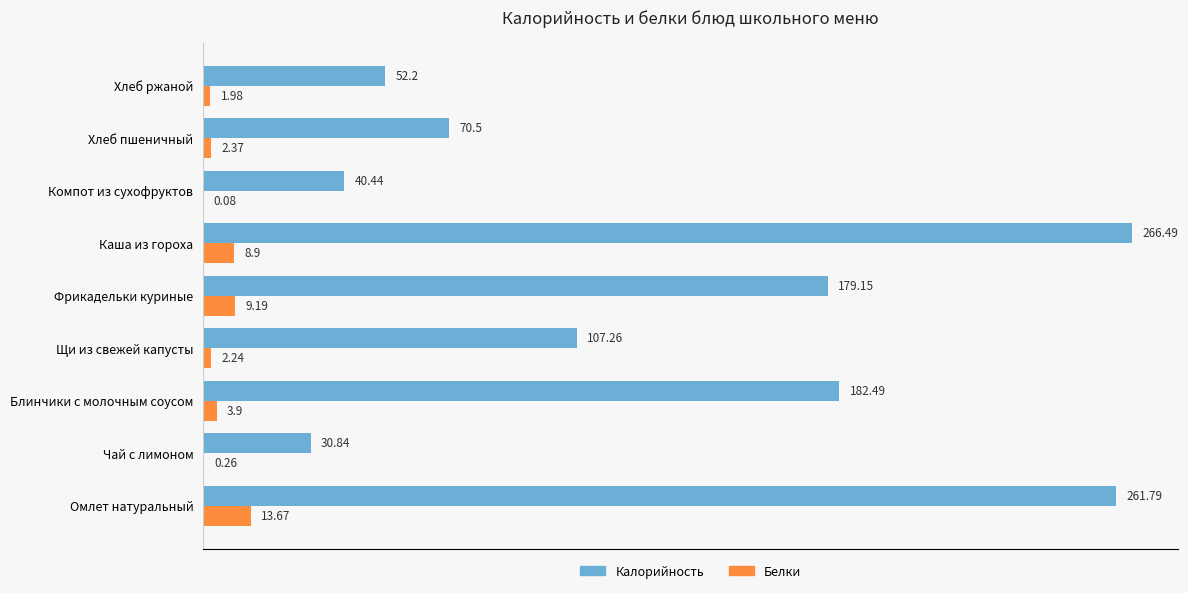

Between Щи из свежей капусты and Хлеб ржаной, which series saw the biggest shift?

Калорийность